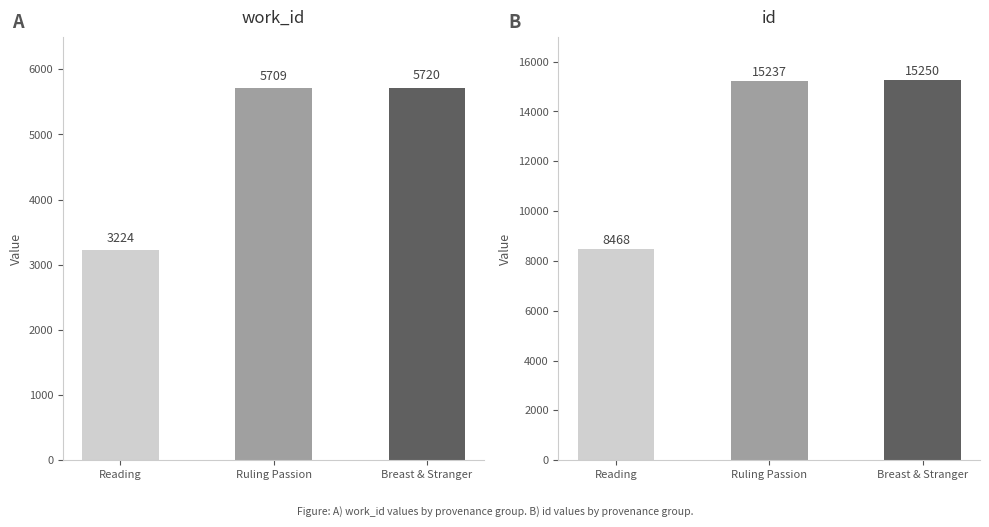

At how many categories does at least one series exceed 5356?

3